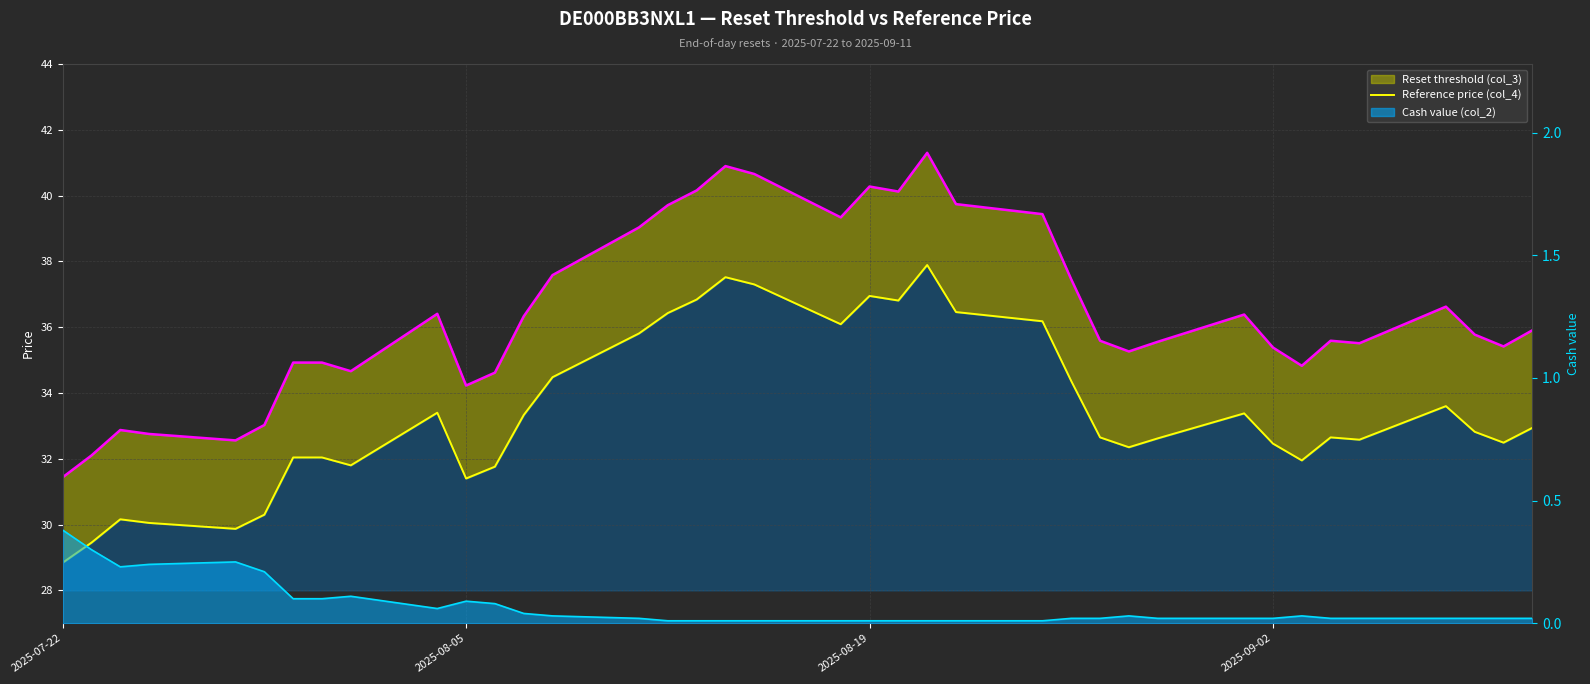

Which series has the widest spread of values?

Reset threshold (col_3)